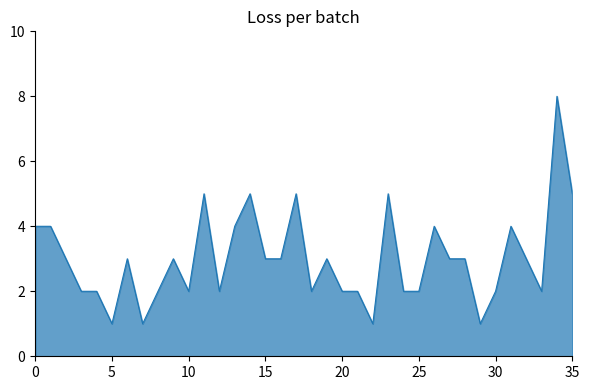

How many values are between 2 and 4?

26